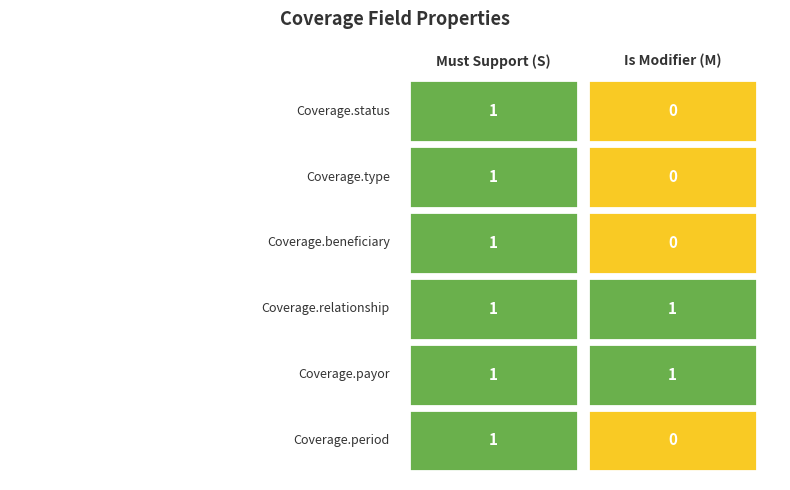

How many Is Modifier (M) values are between 0 and 1?

6